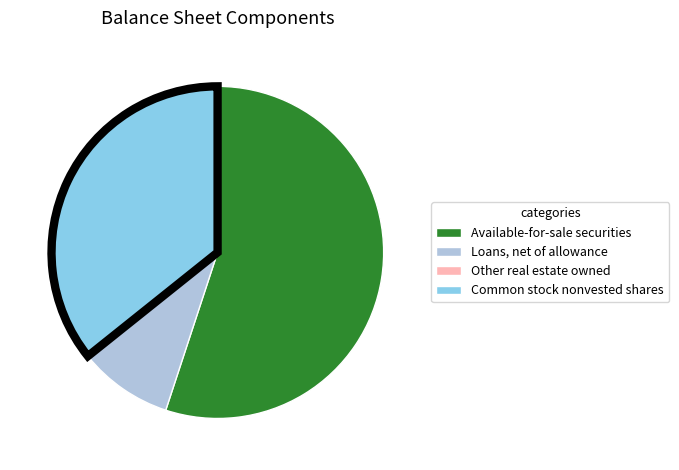

The Available-for-sale securities slice represents 55% of the pie. True or false?

True